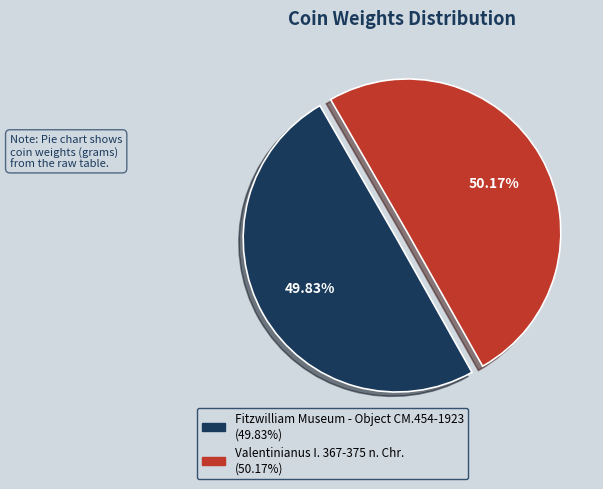

How much of the chart is everything except Fitzwilliam Museum - Object CM.454-1923?

50.2%